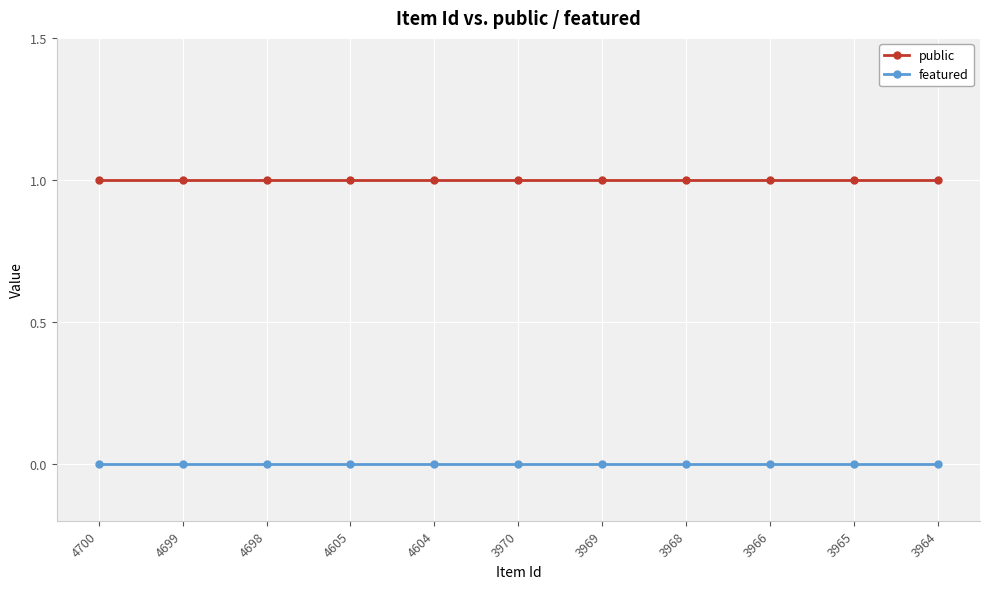

Reading left to right, transcribe all the data shown in this chart.

public: 1	1	1	1	1	1	1	1	1	1	1
featured: 0	0	0	0	0	0	0	0	0	0	0